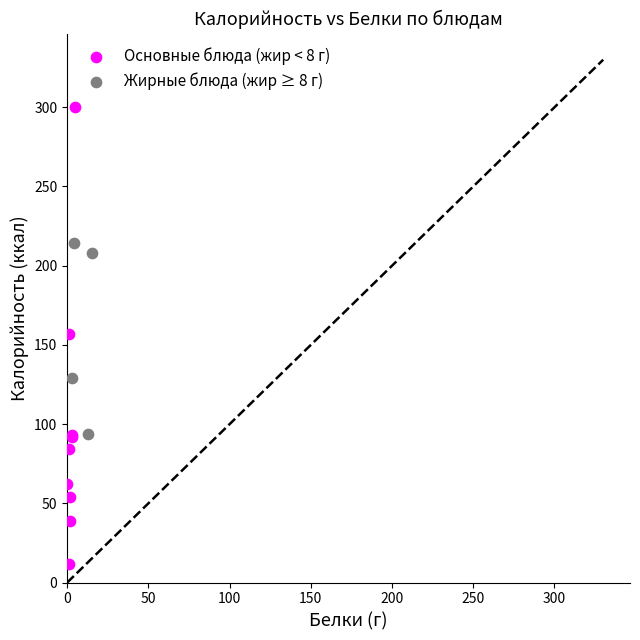

Which series contains the highest Y value?

Основные блюда (жир < 8 г)